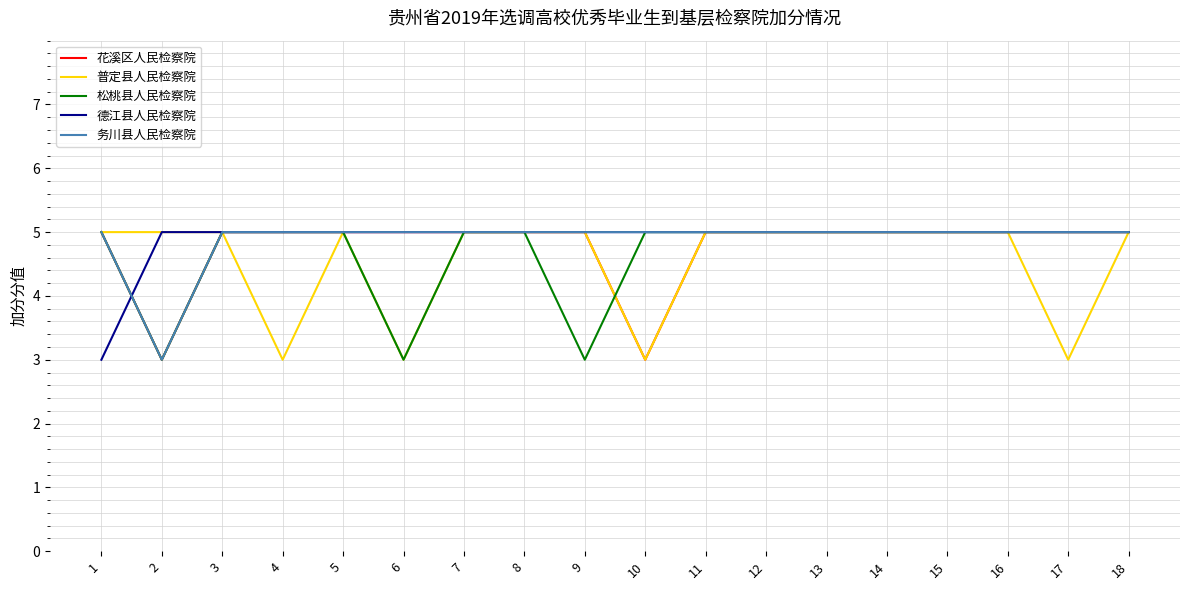

What is the minimum value for 普定县人民检察院?

3